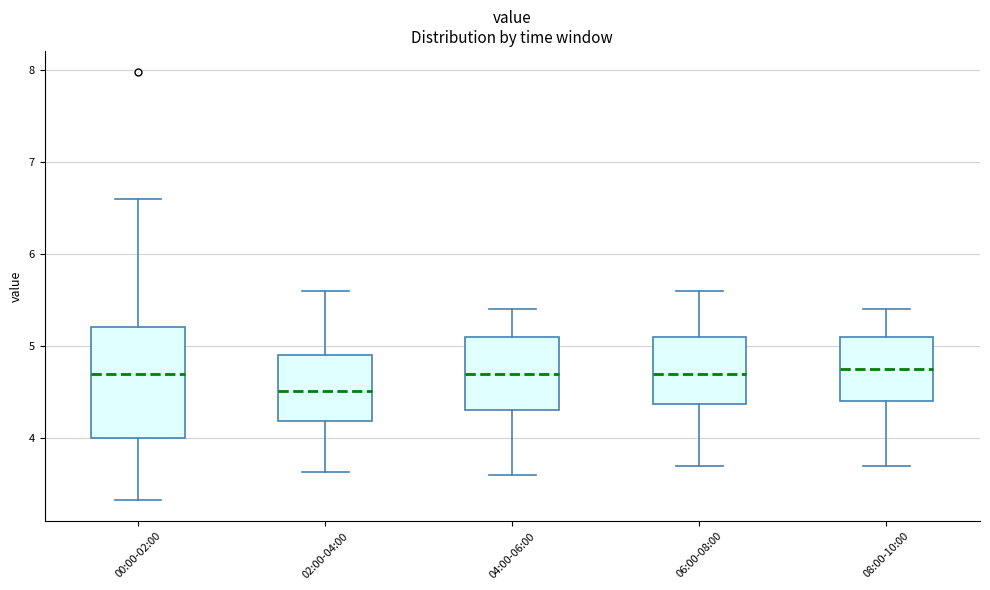

Where is the upper edge of the box for 02:00-04:00 on the y-axis? The values are not printed on the chart, so give them approximately, as read against the axis.

4.9